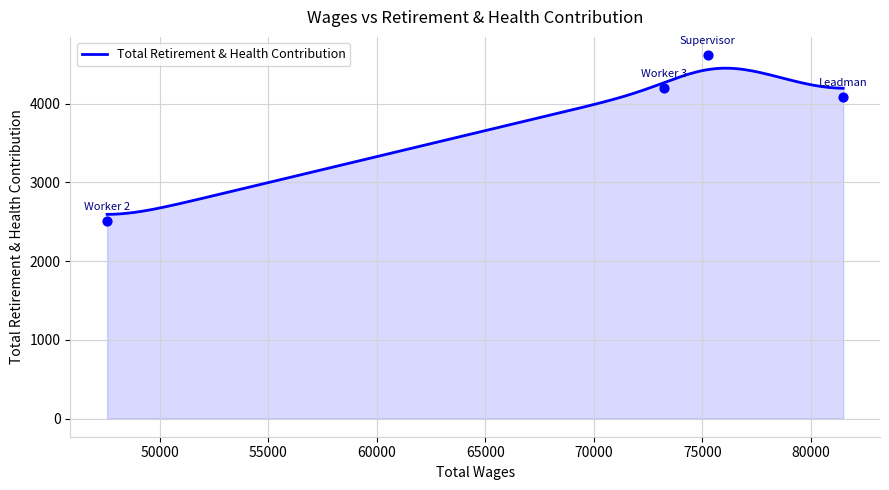

What is the change in value from Supervisor to Worker 2?

-2110